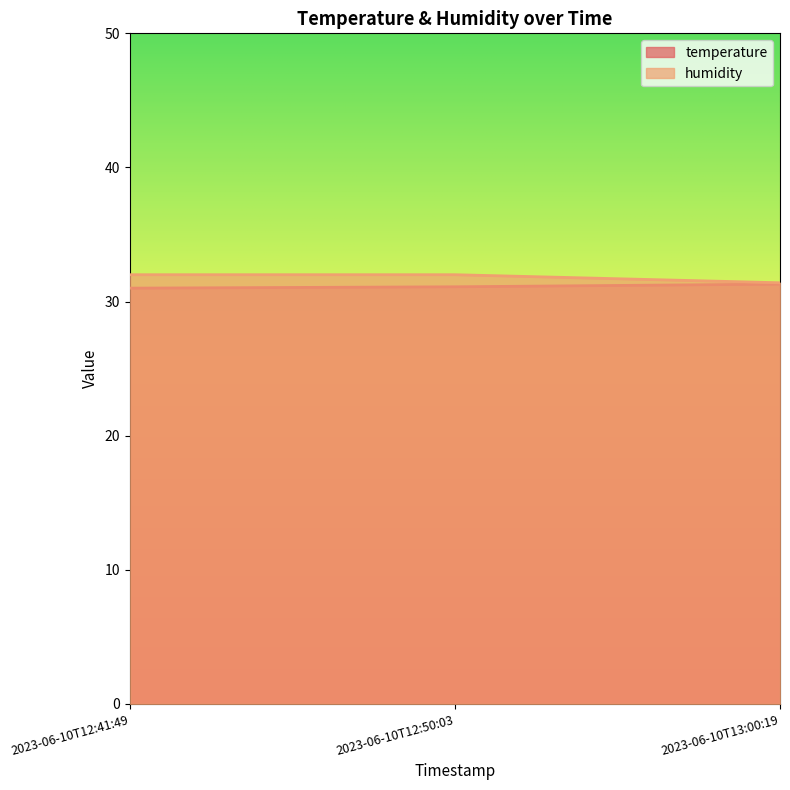

What is the value of the humidity point at the 3rd from the left?

31.4